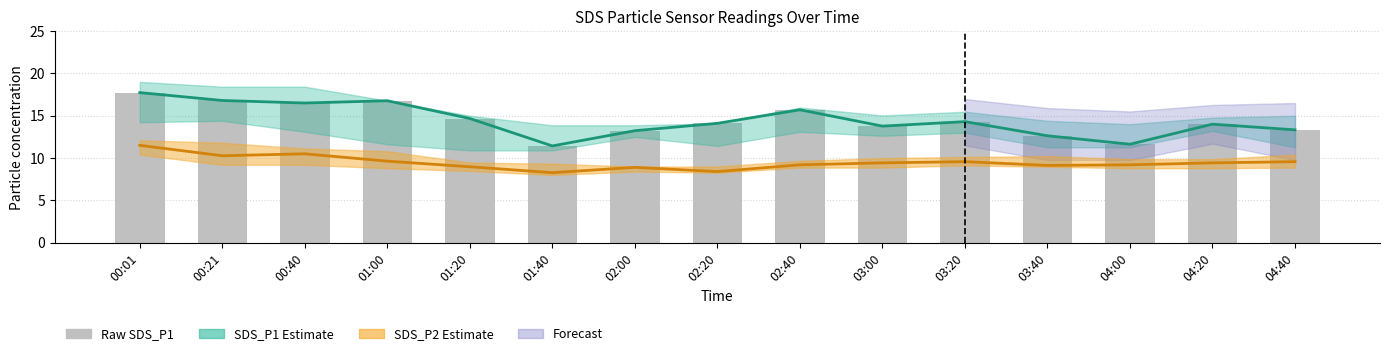

What is the difference between the SDS_P2 estimate values at 02:40 and 04:20?

0.2